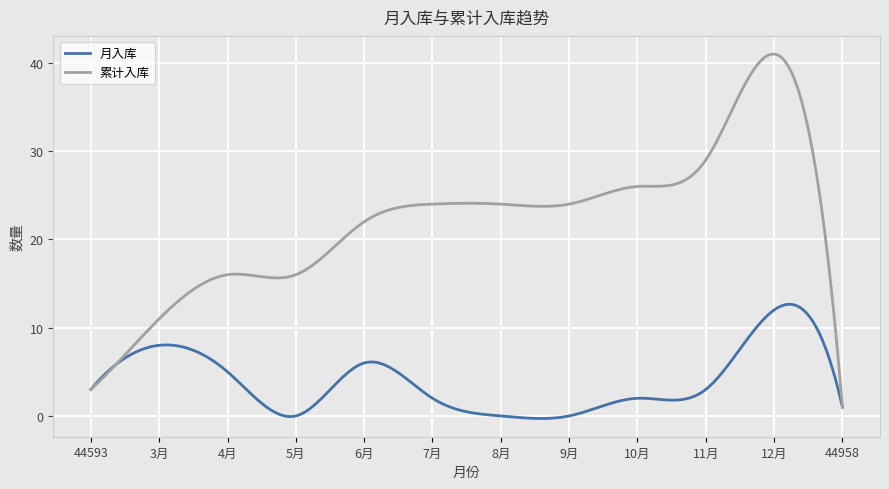

Does the chart display data point markers on the line(s)?

No